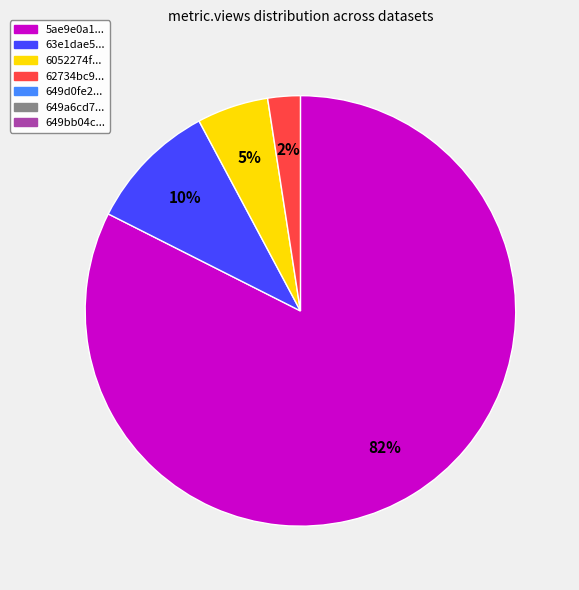

To the nearest percent, what is the average slice percentage?

25%